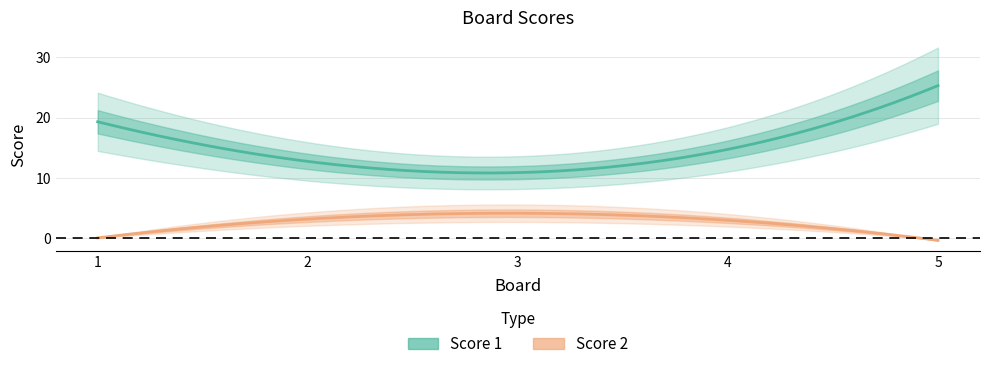

True or false: Score 1 and Score 2 intersect in this chart.

False